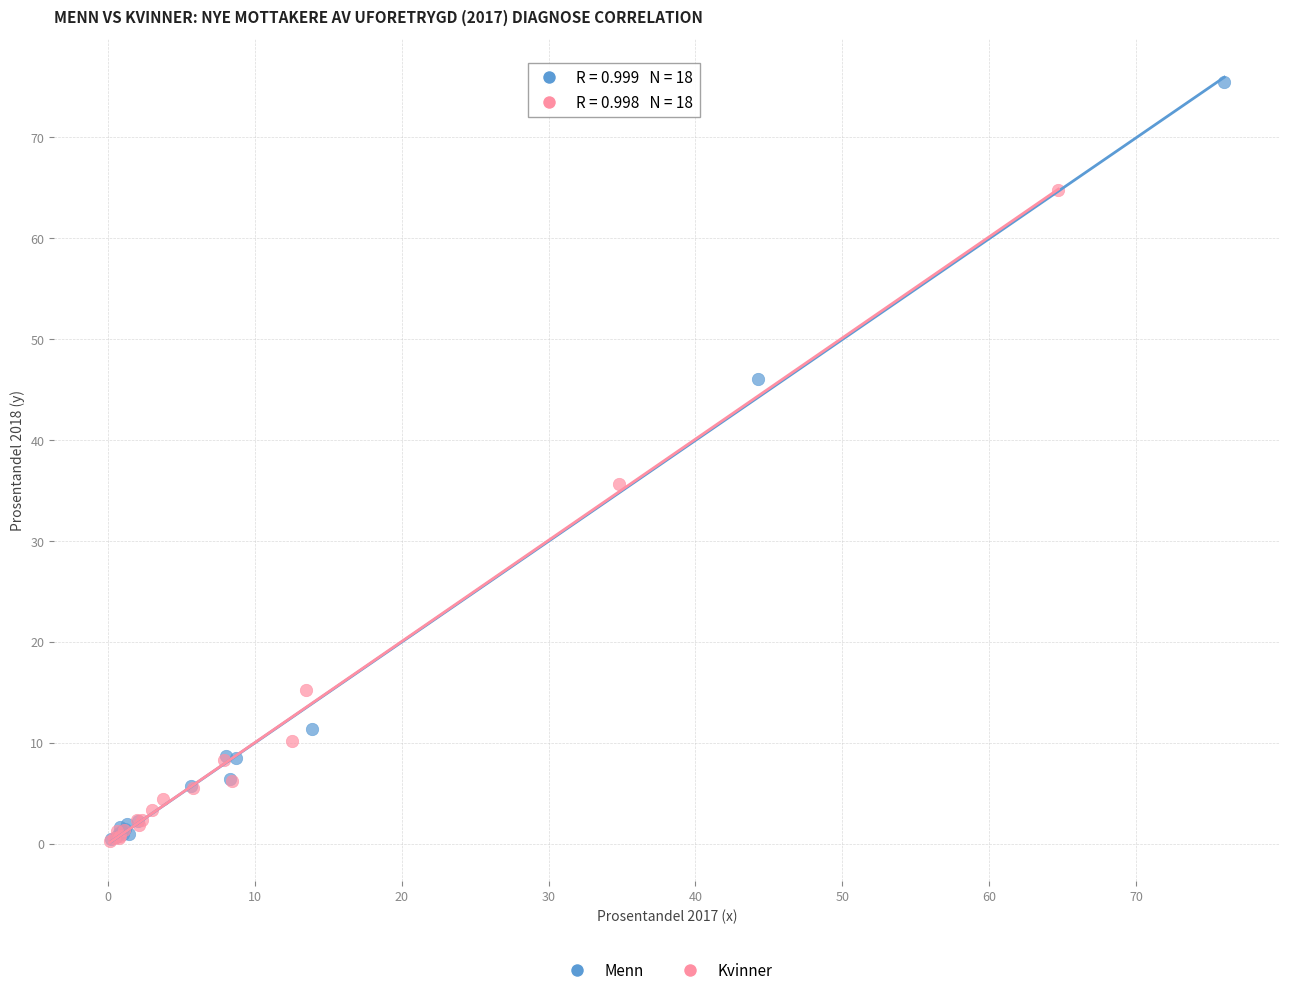

Which series contains the highest Y value?

Menn